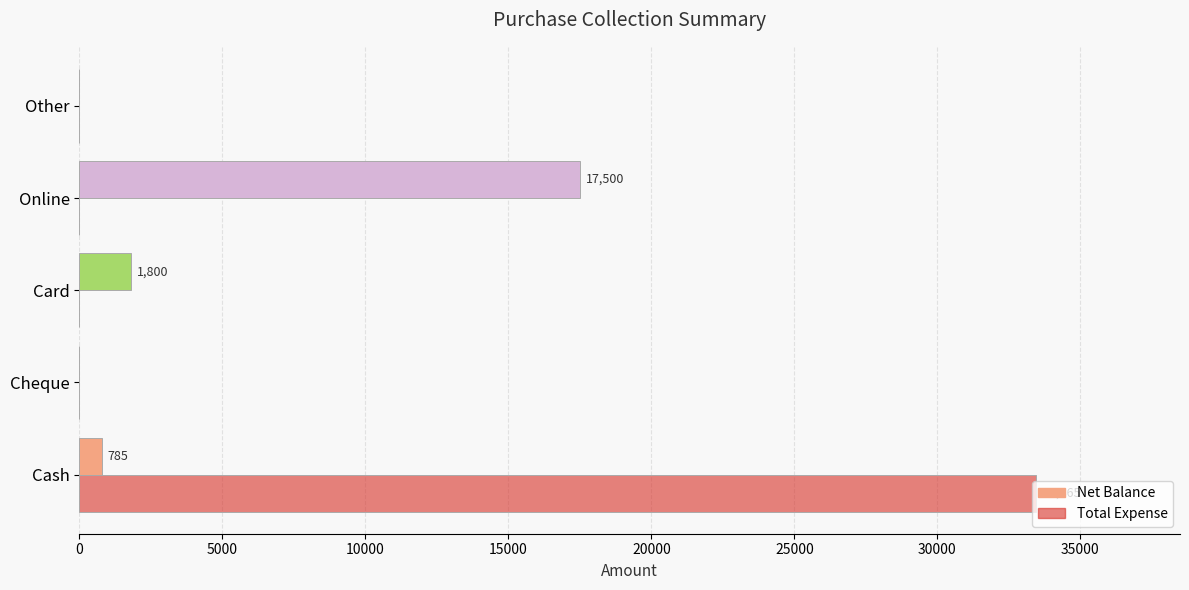

What is the highest value of the Net Balance series?

17500